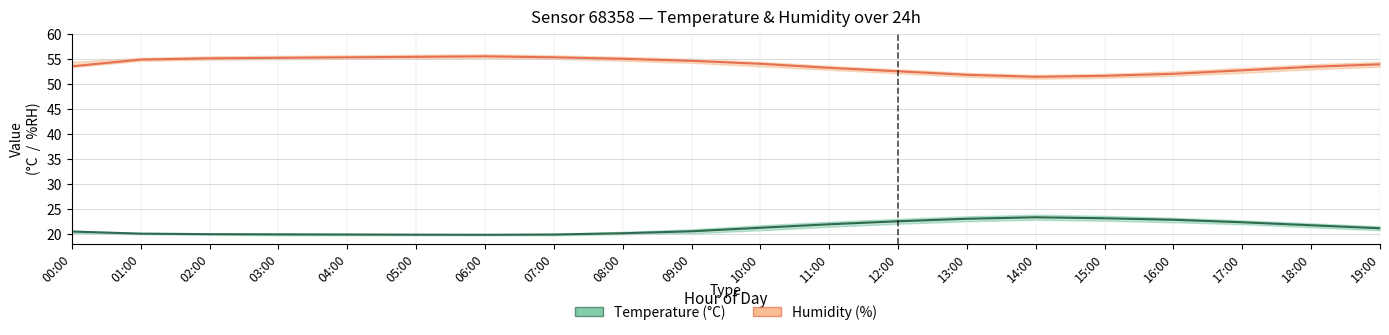

List the series in order of their peak value, highest first.

Humidity, Temperature